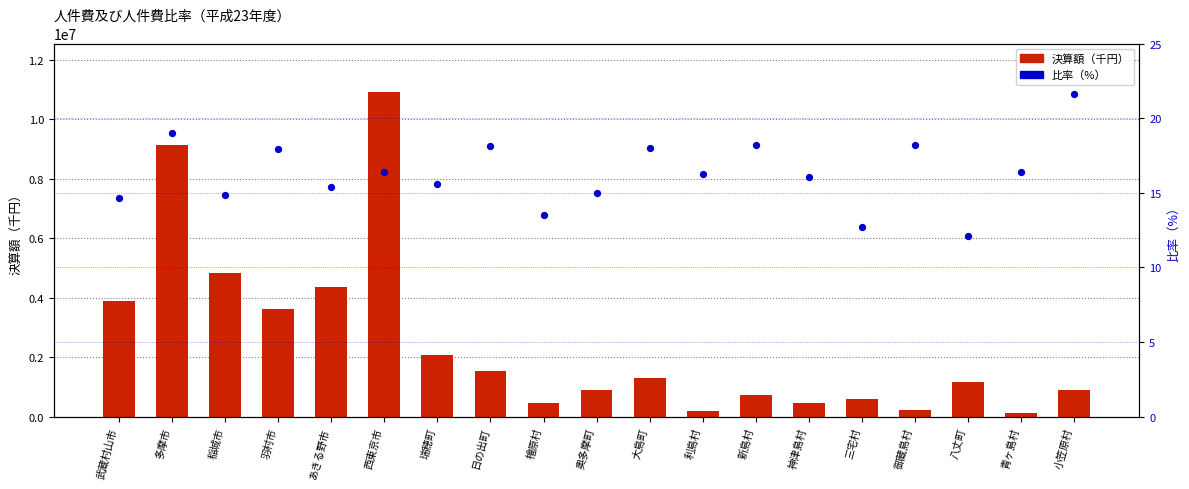

Which series has the largest Y range (max minus min)?

決算額（千円）